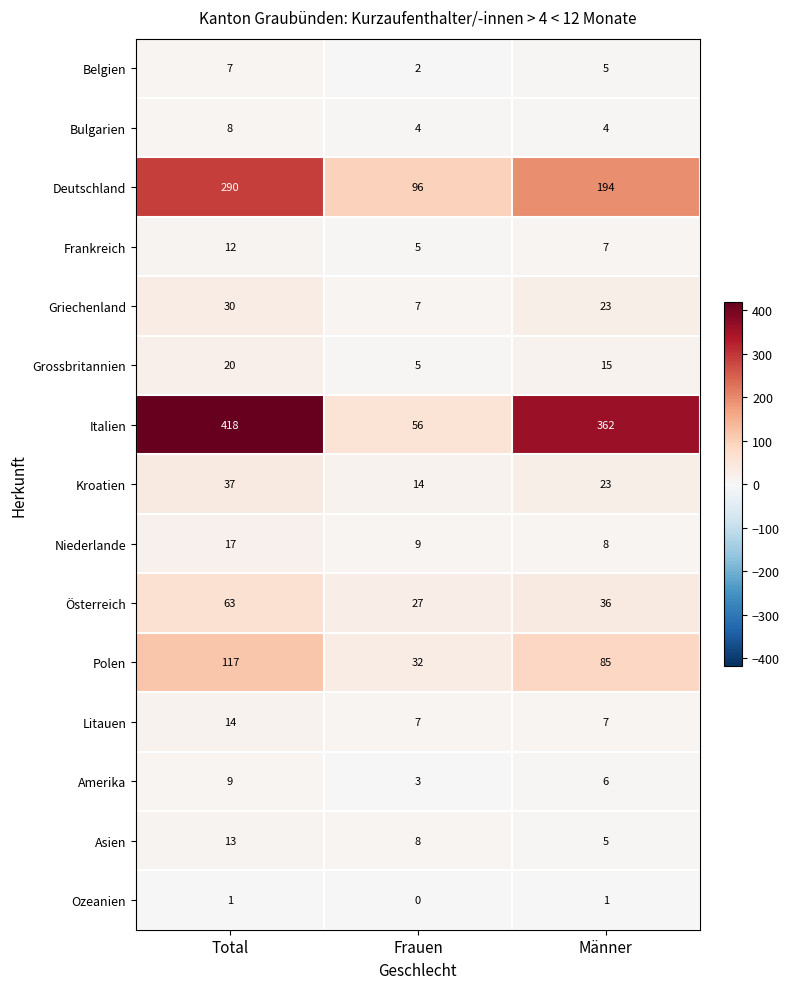

At which category does the chart reach its minimum across all series?

Frauen